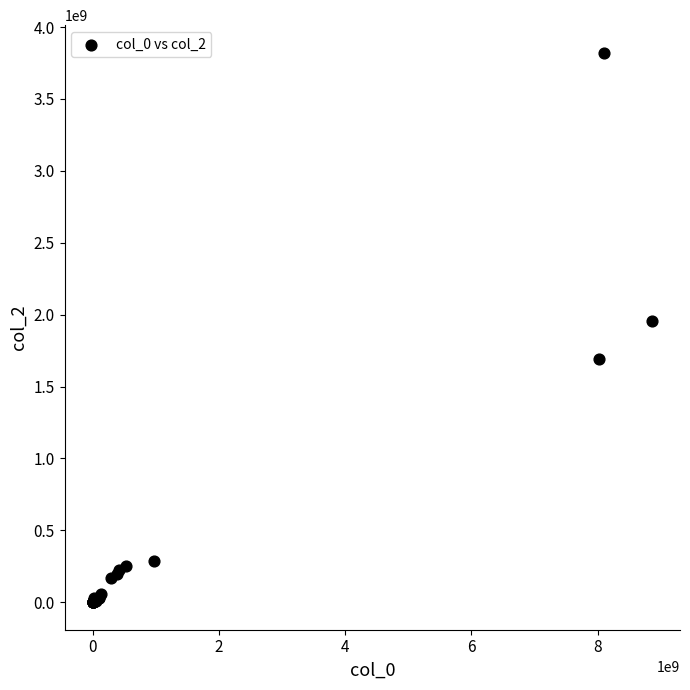

What Y value in the scatter plot is closest to 1911074530?

1959256084